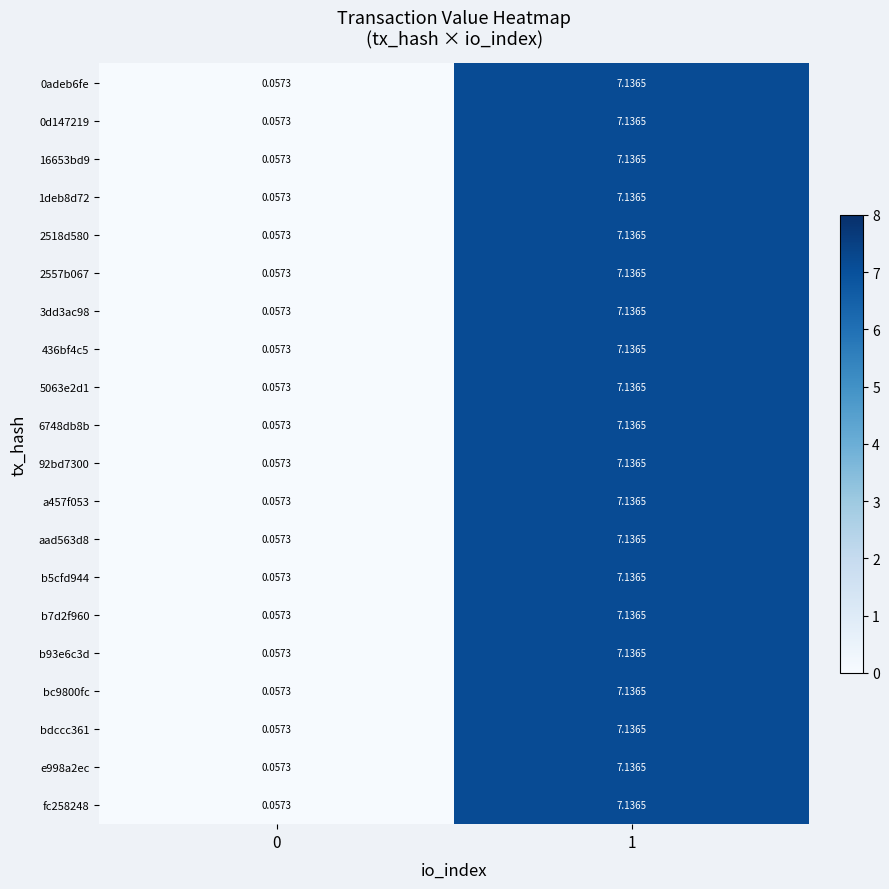

What is the total value across all series at 1?

142.7